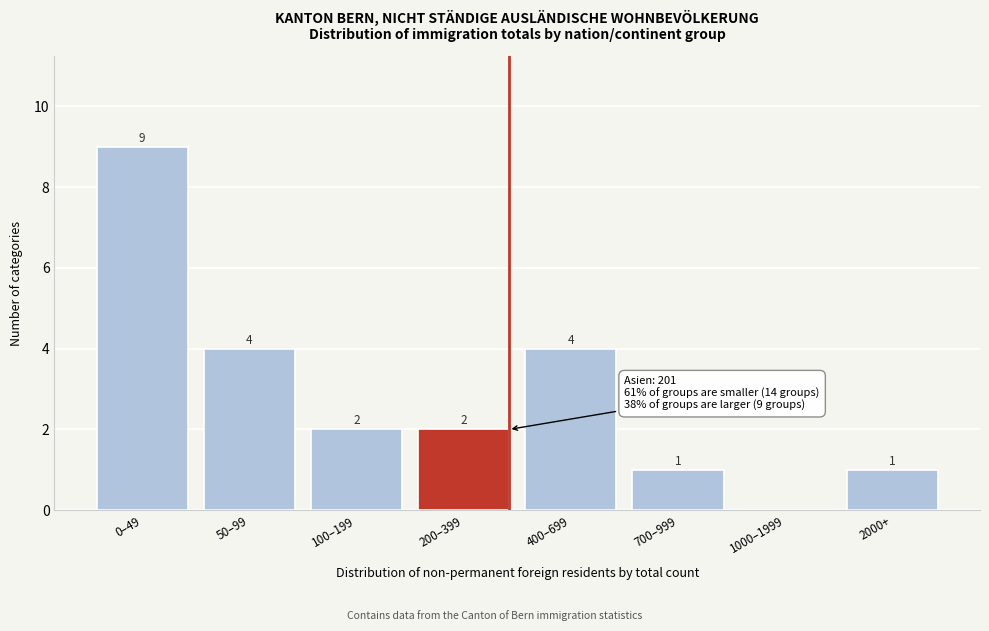

Reading left to right, list all the values displayed in this chart.

0–49=9	50–99=4	100–199=2	200–399=2	400–699=4	700–999=1	1000–1999=0	2000+=1